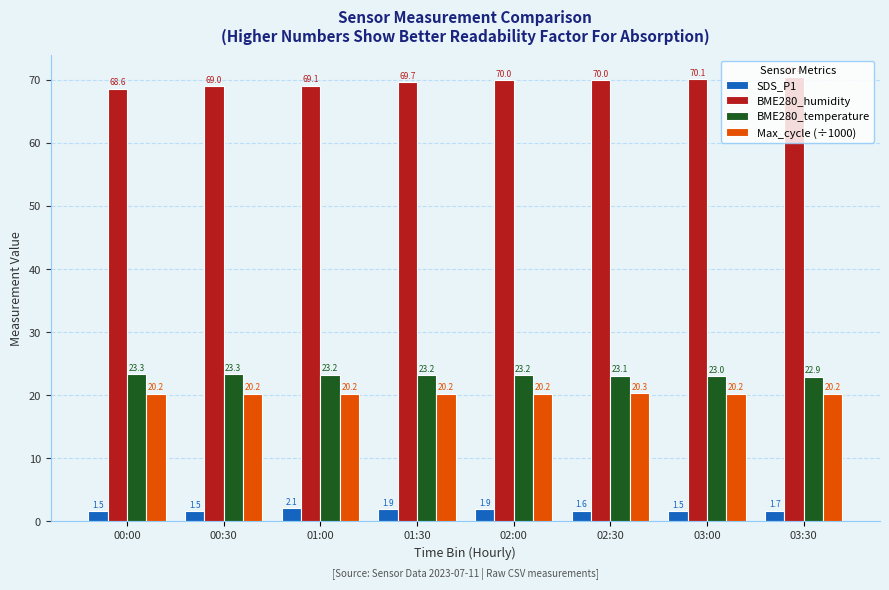

At which label does BME280_temperature reach its minimum?

03:30